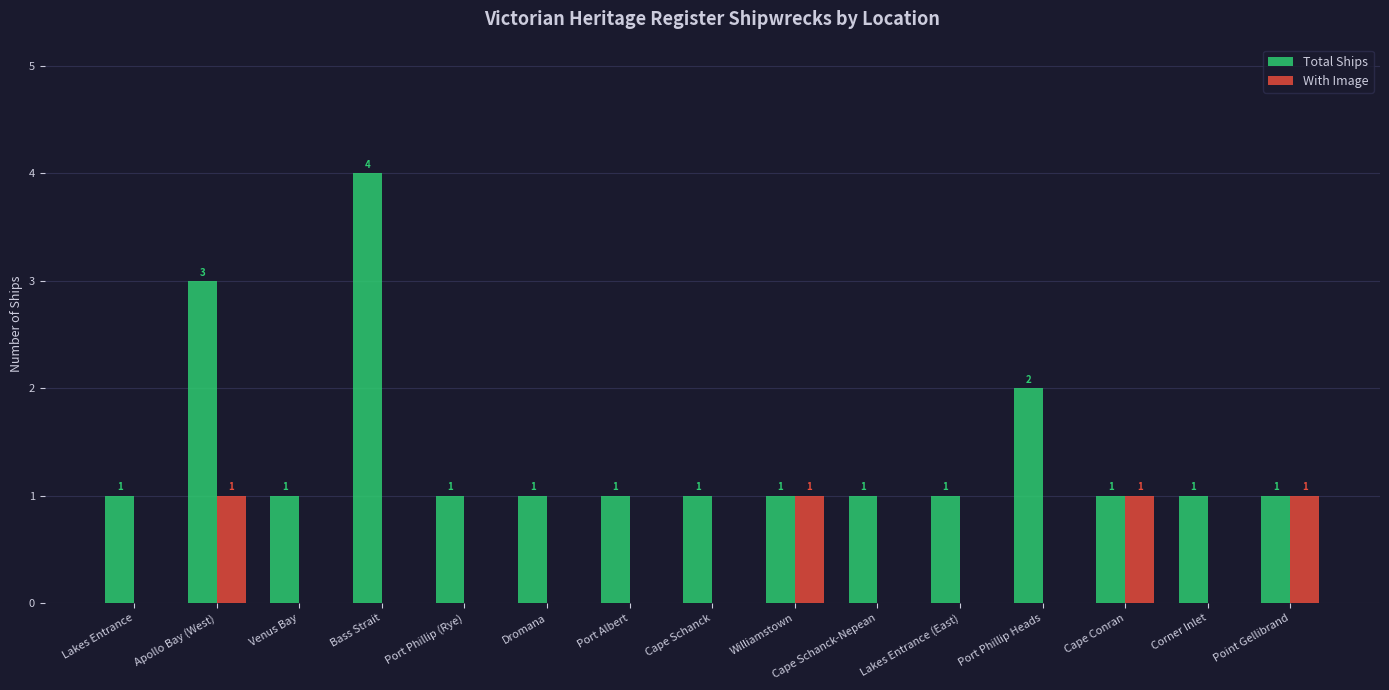

Is the value of Total Ships at Lakes Entrance (East) greater than the value of With Image at Lakes Entrance?

Yes